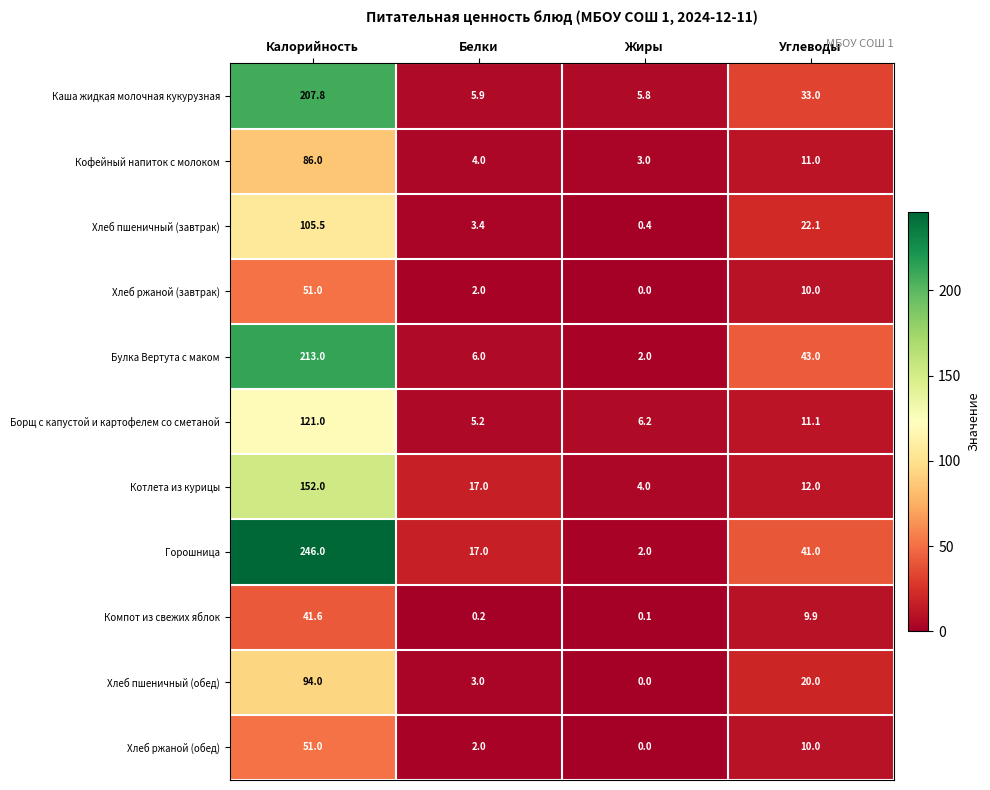

What is the sum of the Каша жидкая молочная кукурузная values at Калорийность and Белки?

213.7